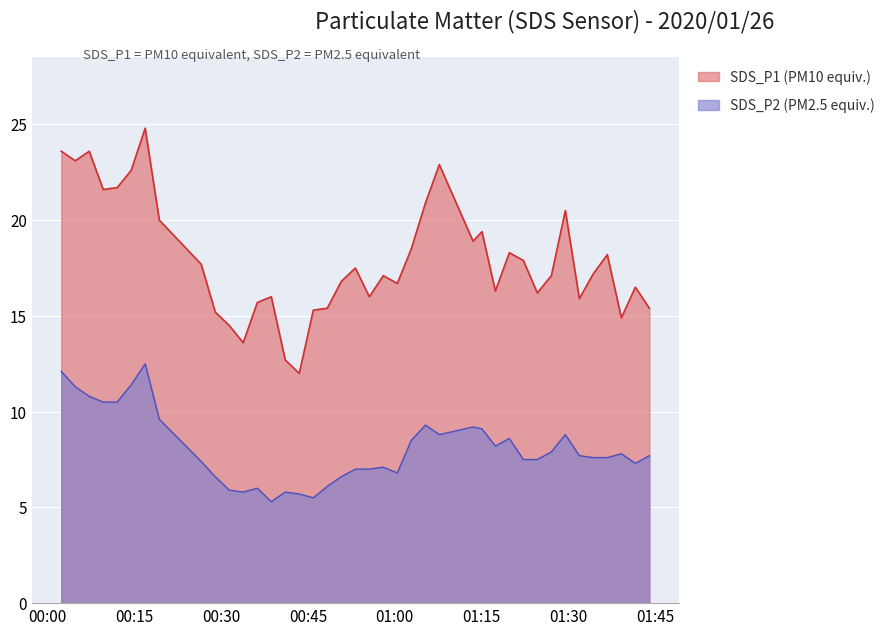

Between 2020/01/26 01:31:53 and 2020/01/26 01:39:09, which series saw the biggest shift?

SDS_P1